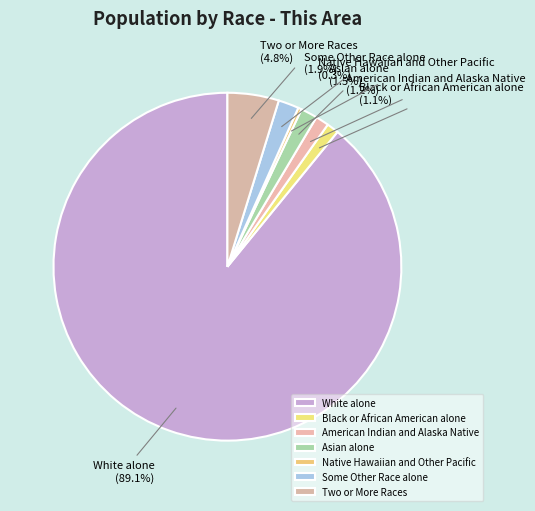

To the nearest percent, what portion does White alone represent?

89%